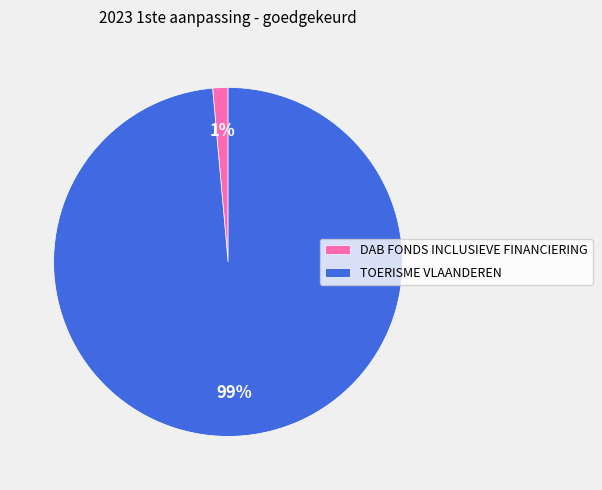

To the nearest percent, what portion does DAB FONDS INCLUSIEVE FINANCIERING represent?

1%